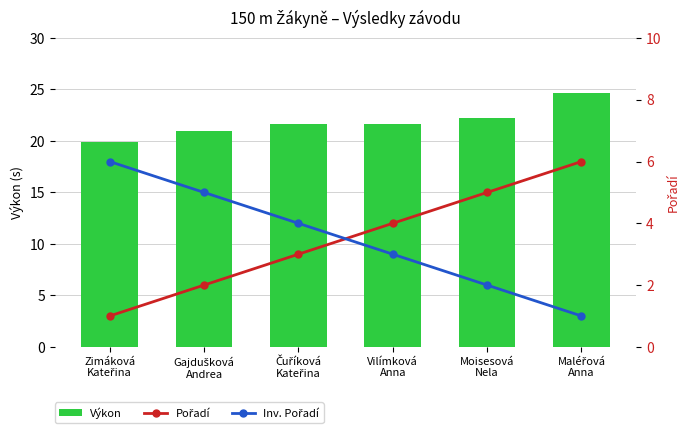

What is the sum of all Inv. Pořadí values?

21.0